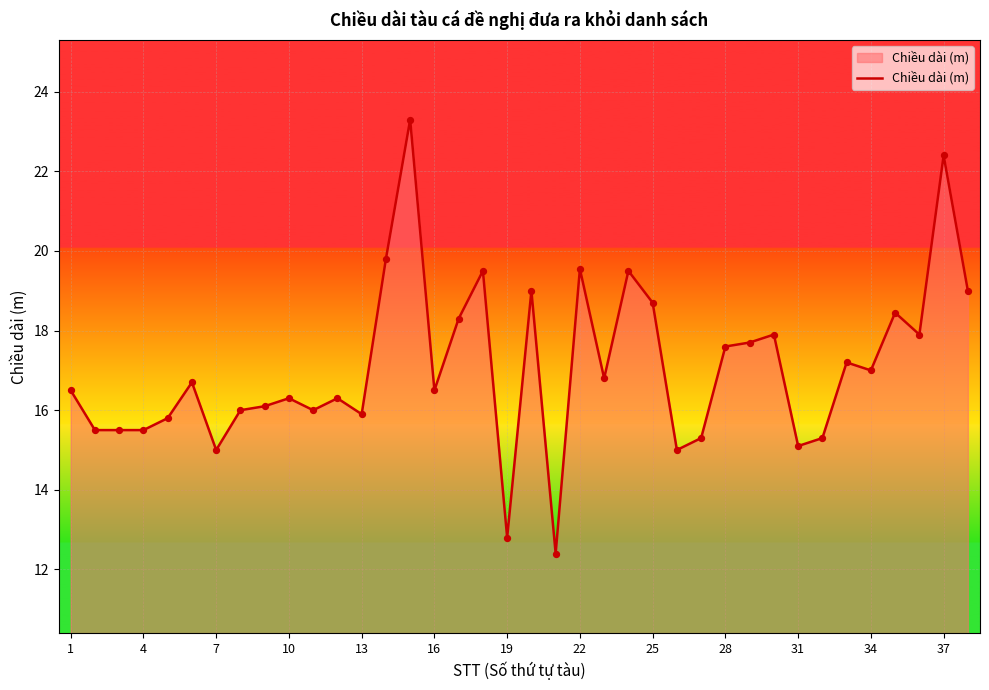

What is the minimum value shown in the chart?

12.4